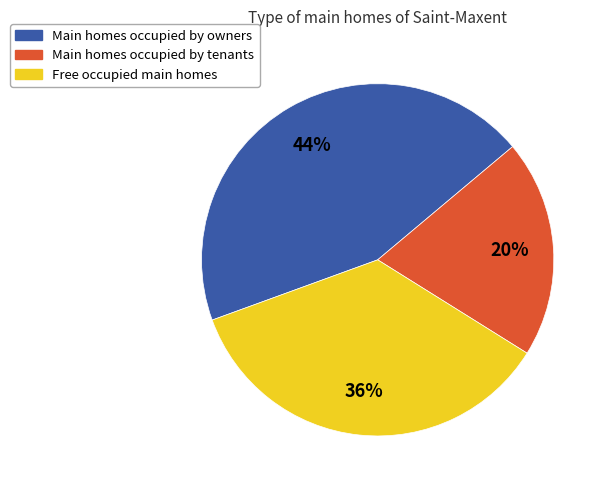

To the nearest percent, what is the average slice percentage?

33%